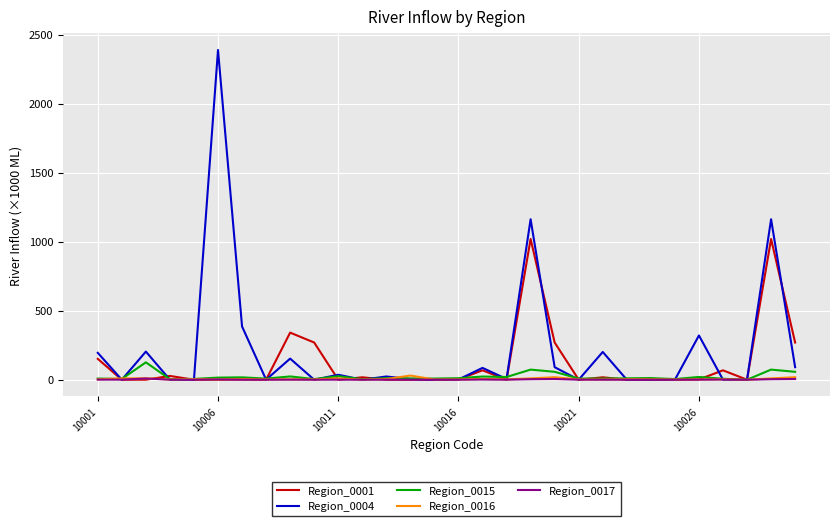

Which series has the largest range (max minus min)?

Region_0004